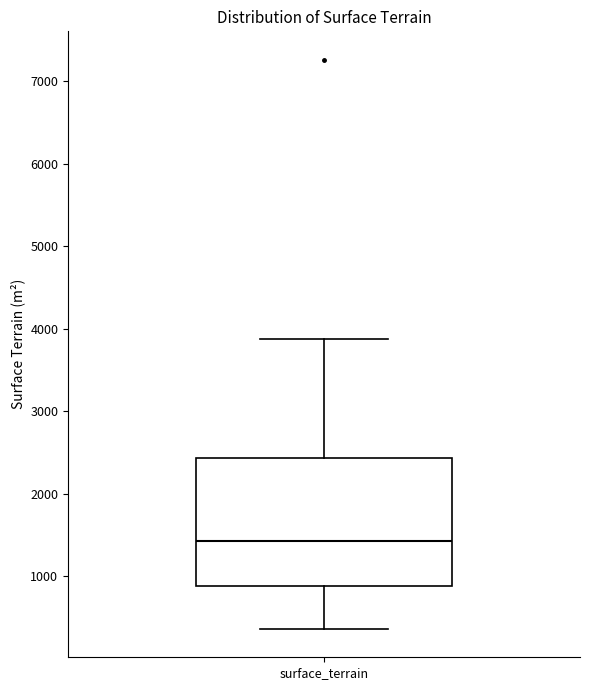

Transcribe this box plot: give where the median line is, the range the box spans, and where the two whiskers end, as read against the y-axis. The values are not printed on the chart, so give them approximately, as read against the axis.

median 1400, box 900 to 2400, whiskers 400 to 3900